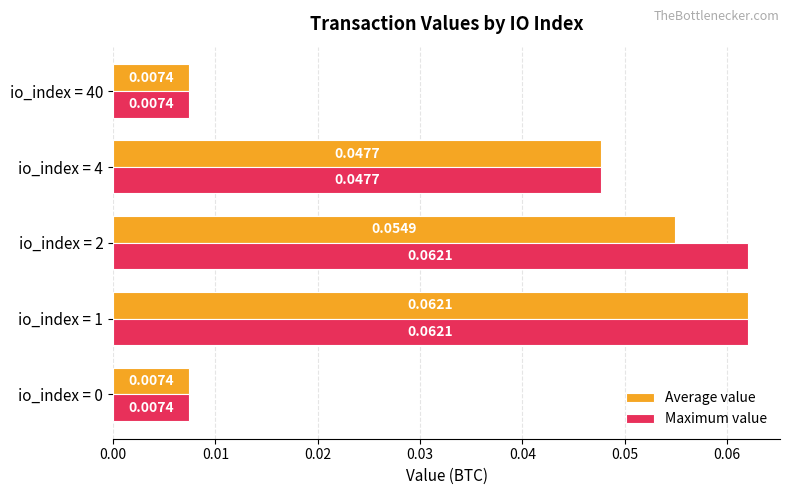

How many categories are shown in the chart?

5